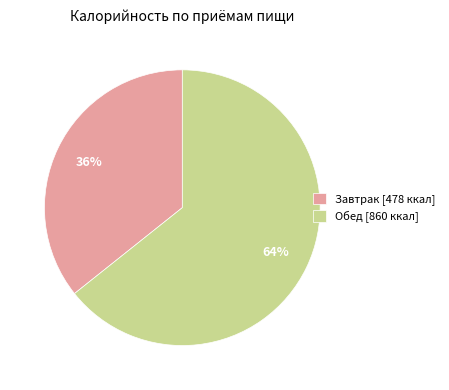

Is it true that Обед is 64% of the pie?

True